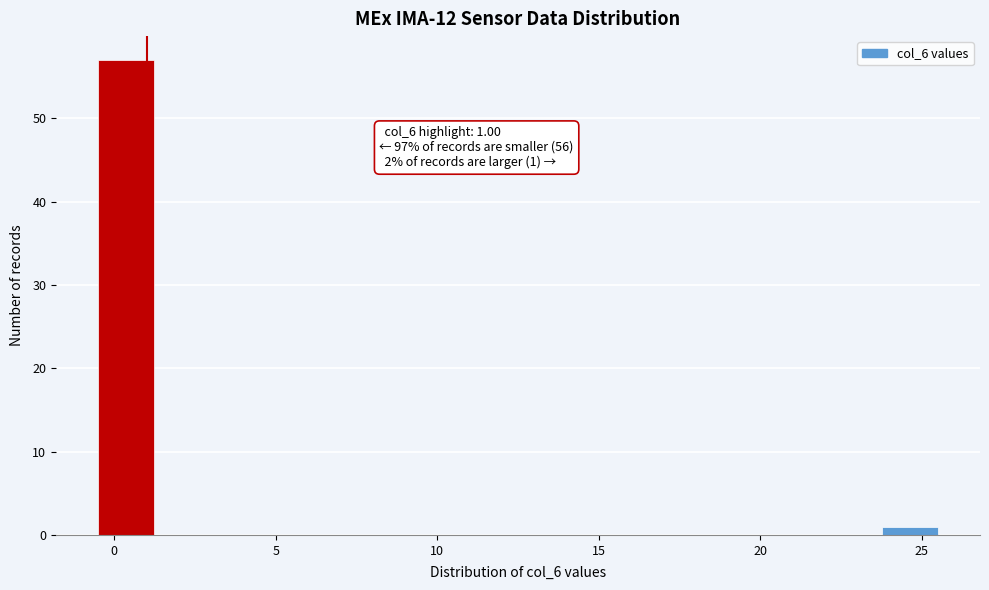

Around what value on the x-axis is the tallest bar? Give the approximate position of its centre, as read against the axis.

0.5